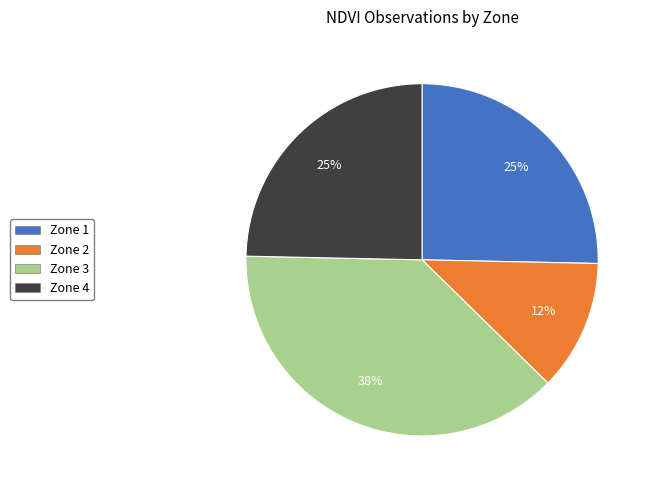

What is the largest slice in the pie chart?

Zone 3